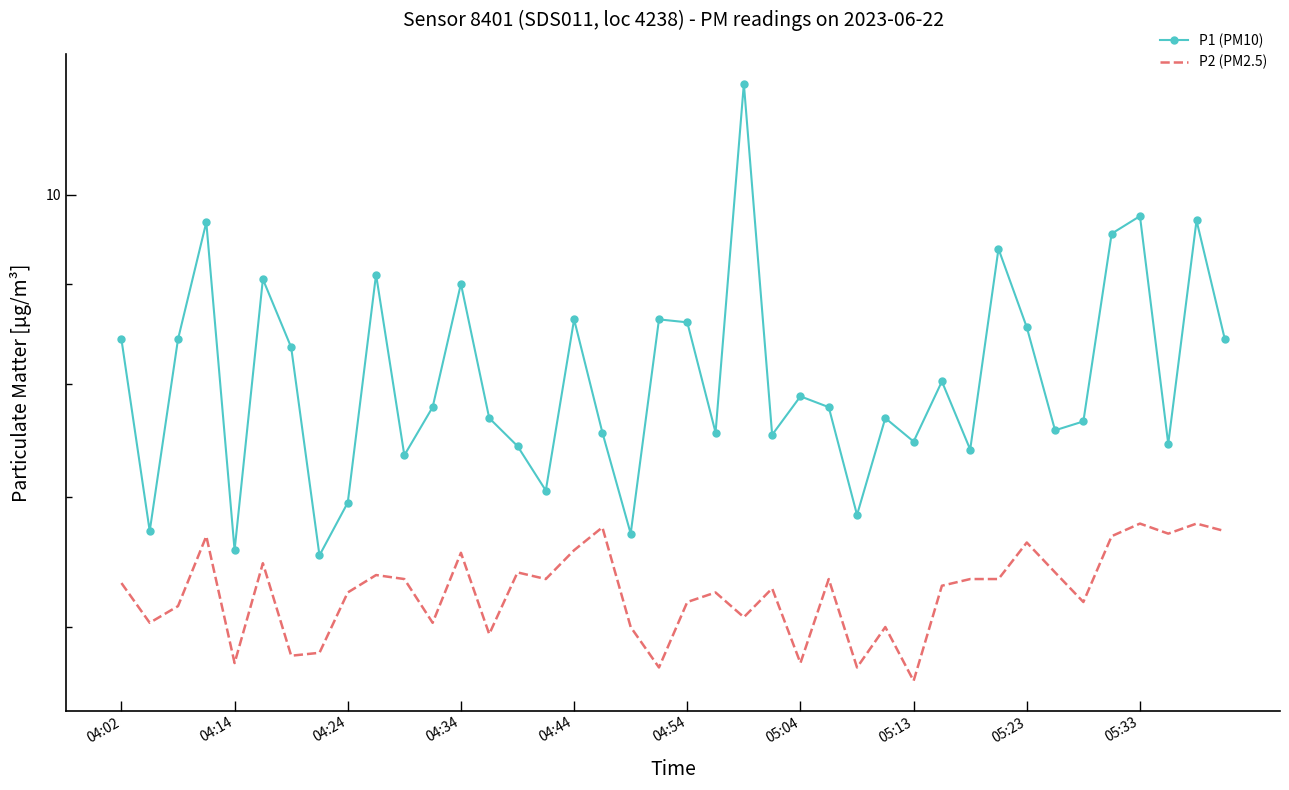

How many series are shown in this chart?

2